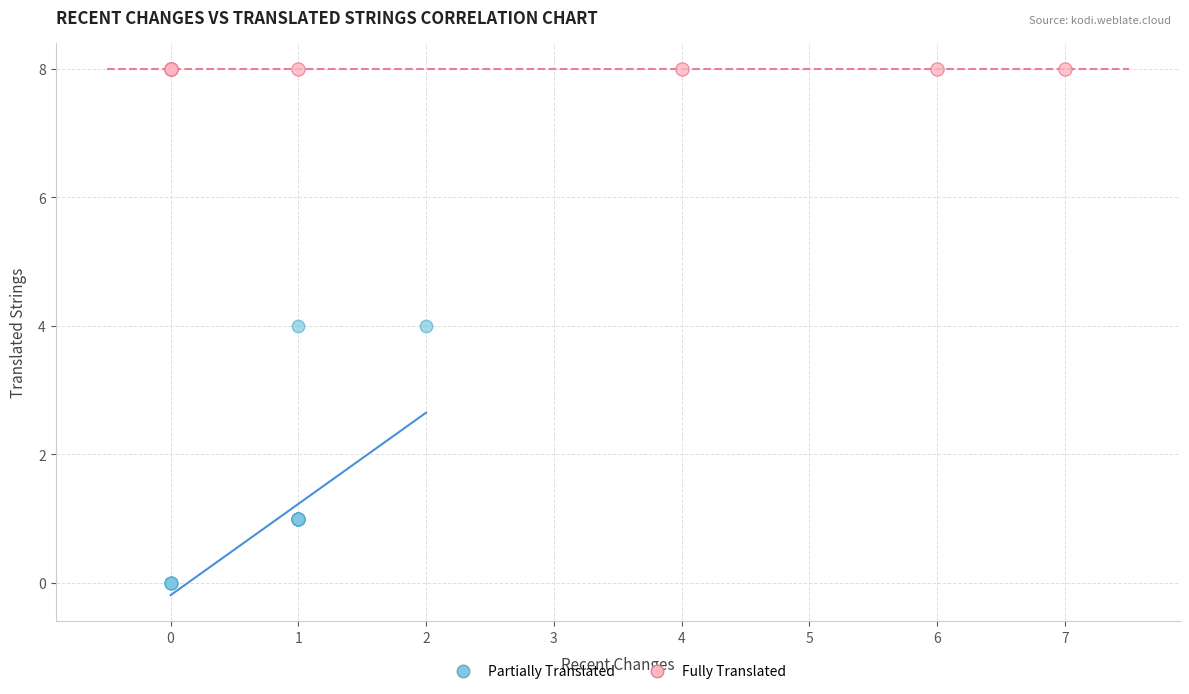

Which series reaches the maximum Y coordinate?

Fully Translated